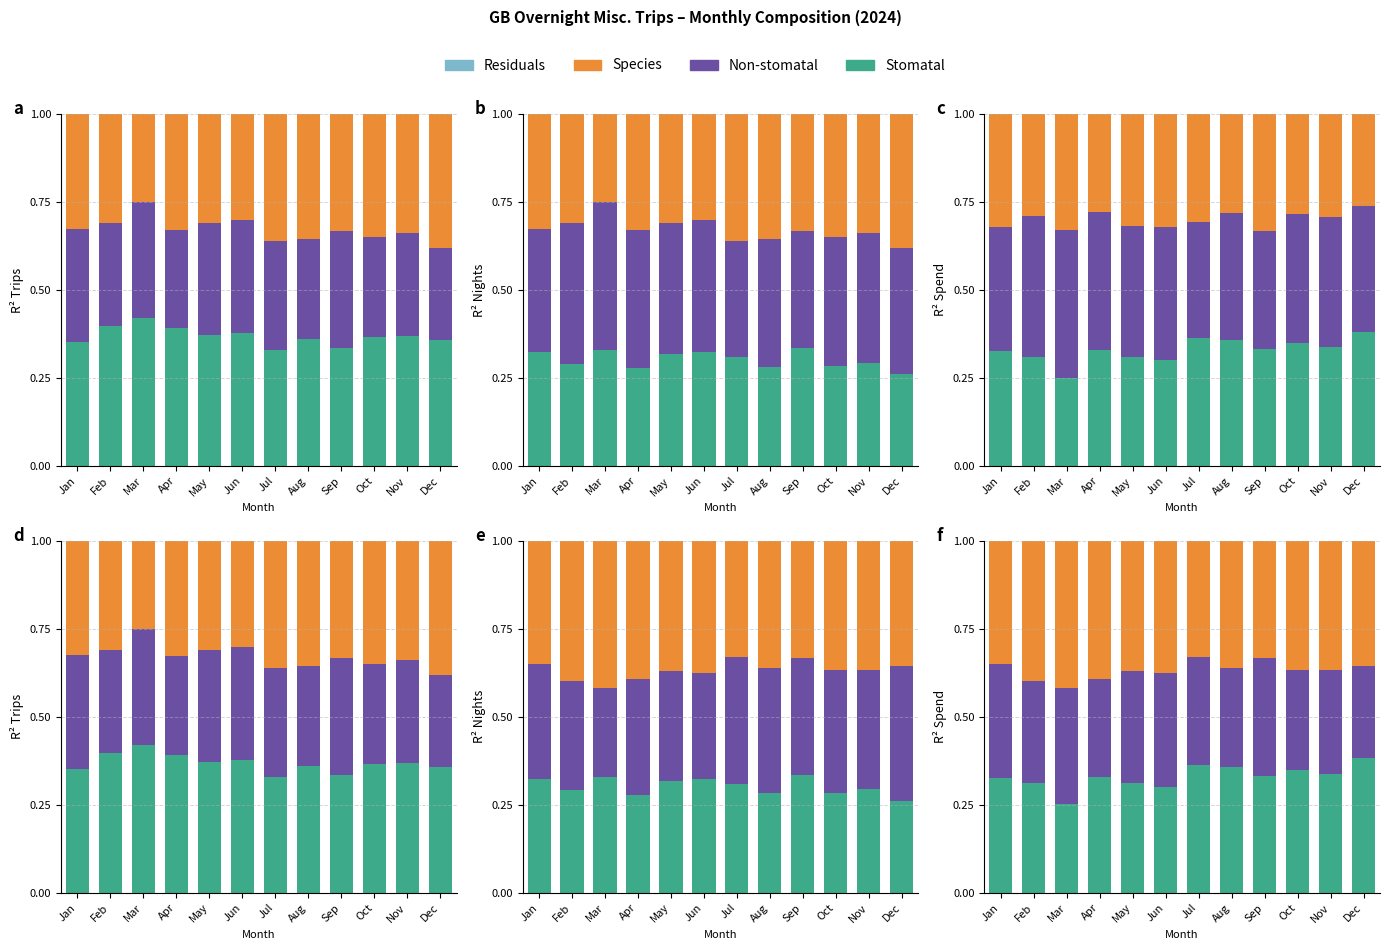

Is it true that Species equals 0.1 at Jun?

False